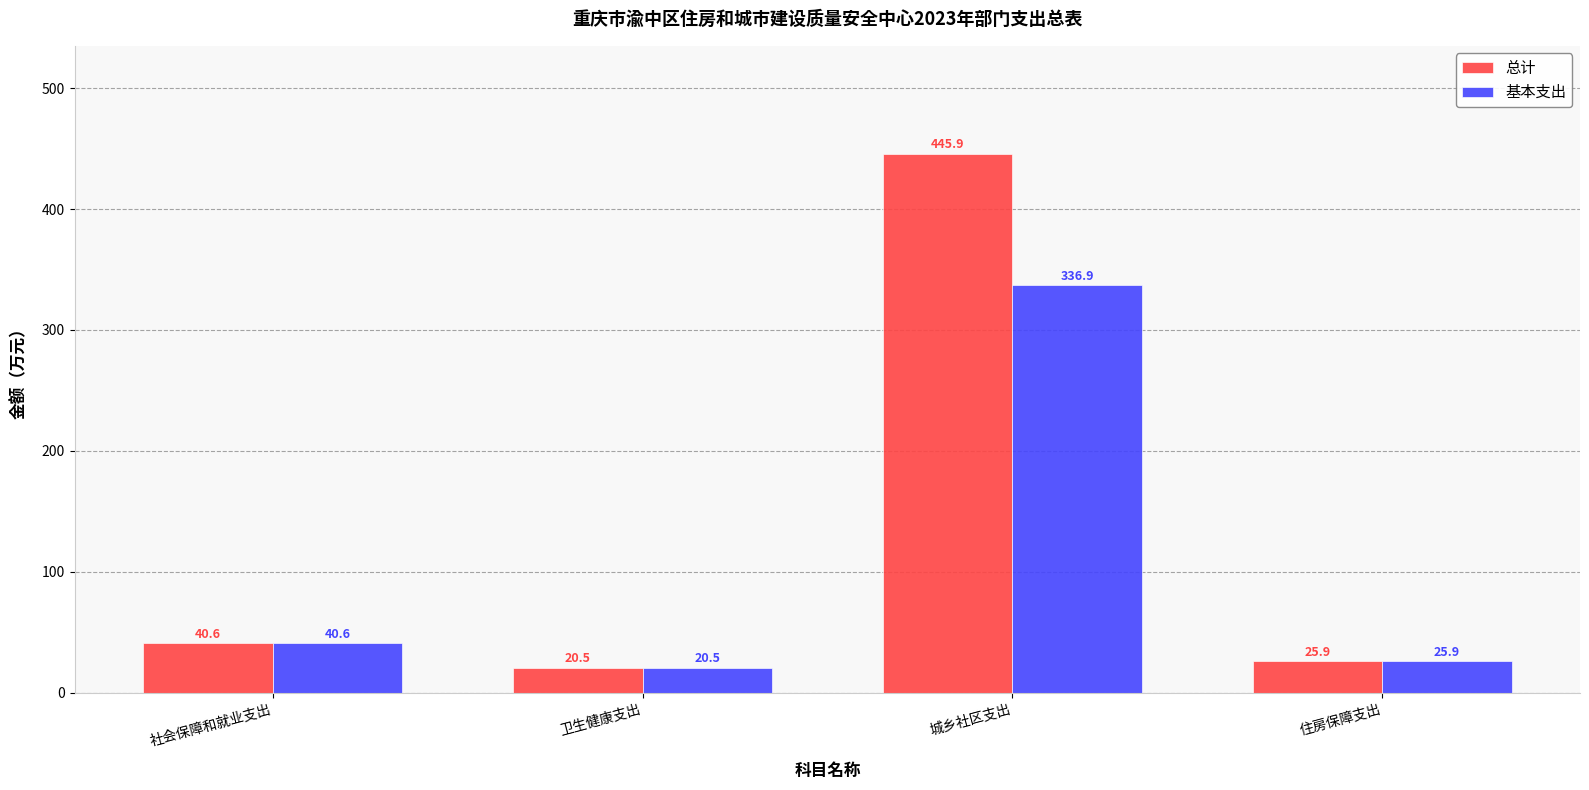

List the labels in order of 基本支出 value, largest first.

城乡社区支出, 社会保障和就业支出, 住房保障支出, 卫生健康支出